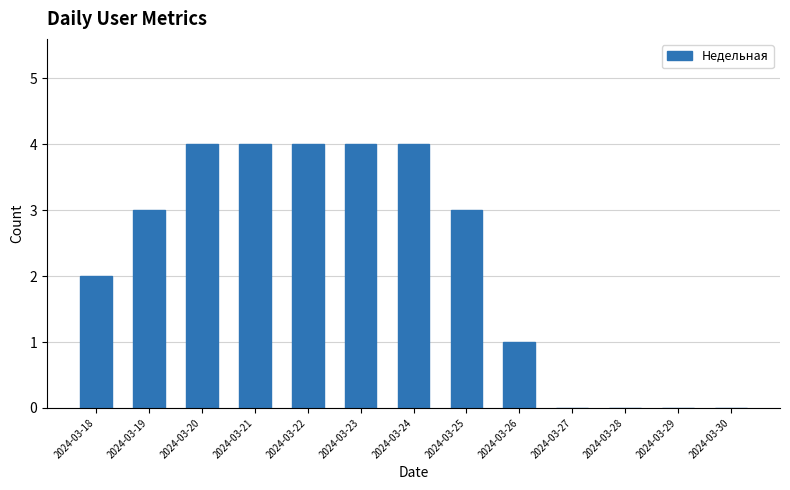

How many values are between 0 and 4?

13